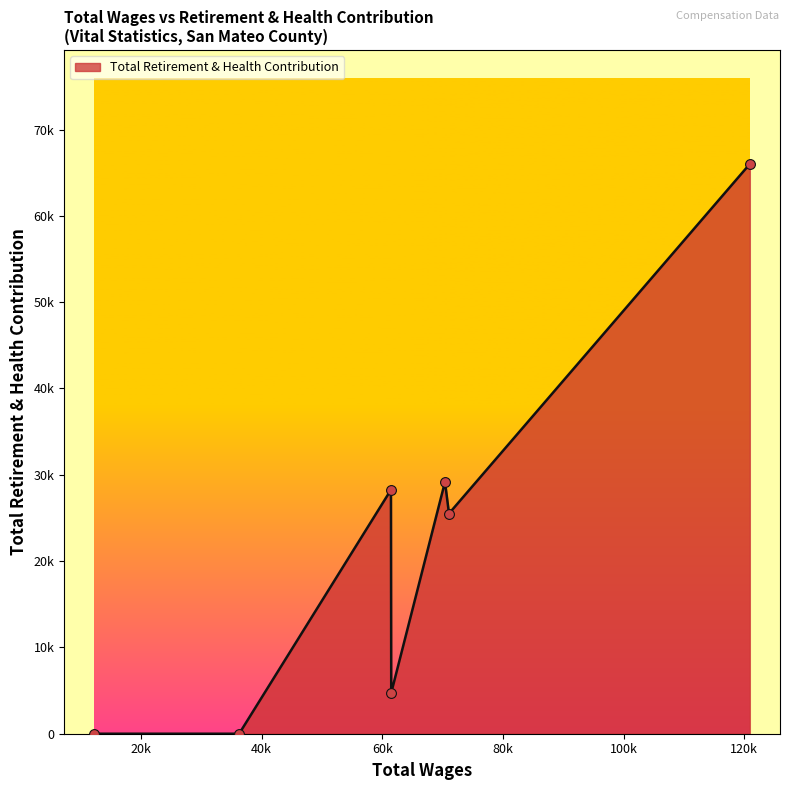

Is this an area chart (filled region under the line)?

Yes